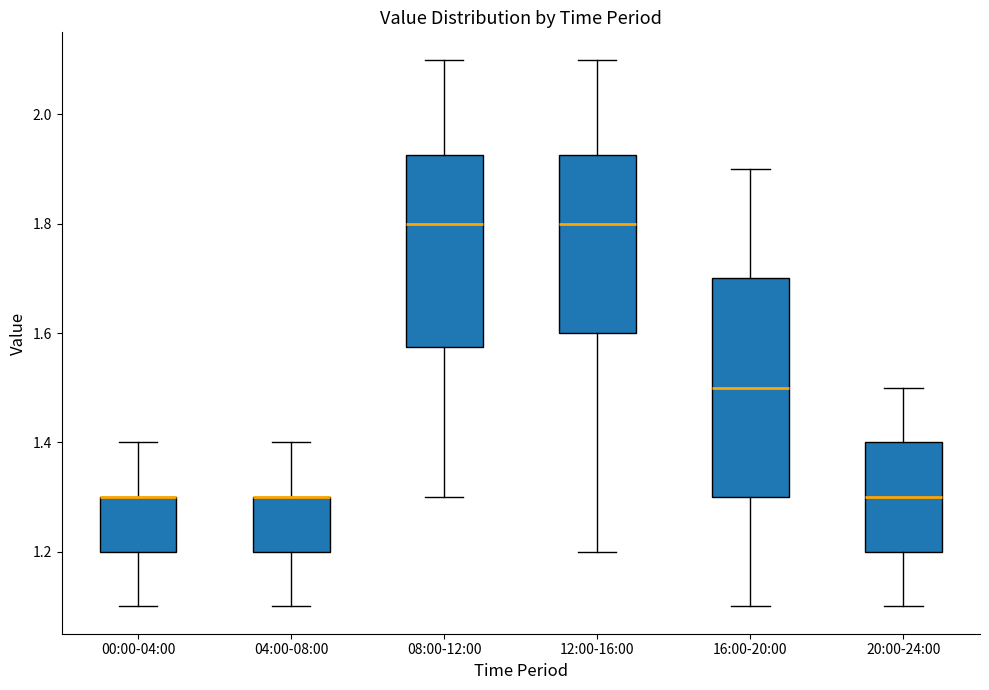

Reading left to right, read every box against the y-axis: the position of its median line, the range the box covers, and the ends of its whiskers. The values are not printed on the chart, so give them approximately, as read against the axis.

00:00-04:00: median 1.30 (drawn on the box's upper edge), box 1.20 to 1.30, whiskers 1.10 to 1.40
04:00-08:00: median 1.30 (drawn on the box's upper edge), box 1.20 to 1.30, whiskers 1.10 to 1.40
08:00-12:00: median 1.80, box 1.58 to 1.92, whiskers 1.30 to 2.10
12:00-16:00: median 1.80, box 1.60 to 1.92, whiskers 1.20 to 2.10
16:00-20:00: median 1.50, box 1.30 to 1.70, whiskers 1.10 to 1.90
20:00-24:00: median 1.30, box 1.20 to 1.40, whiskers 1.10 to 1.50